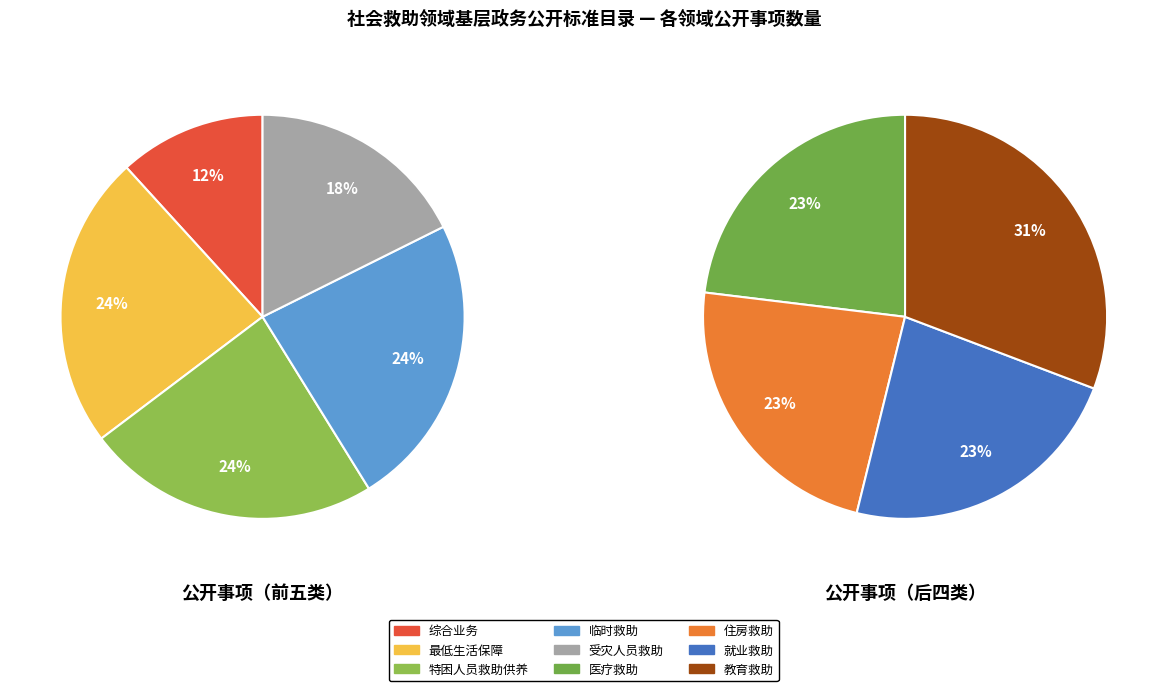

Does 综合业务 account for over 50% of the chart?

No